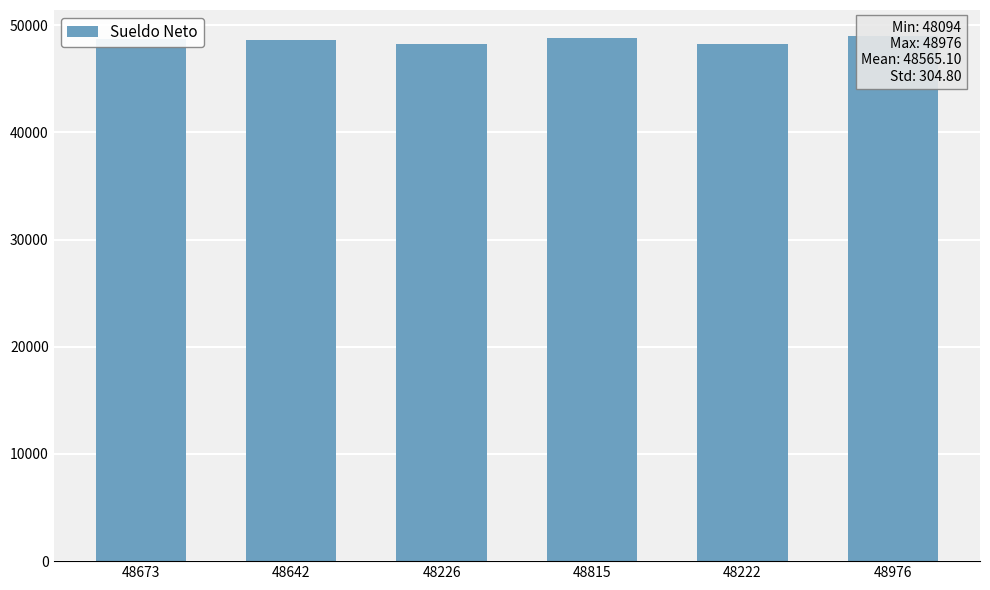

At which category does the chart reach its minimum across all series?

48222